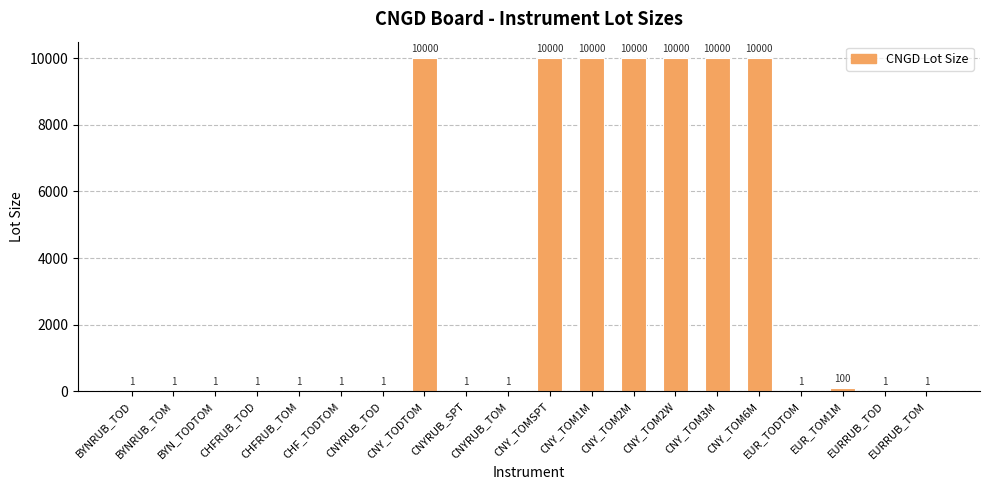

What is the greatest value displayed?

10000